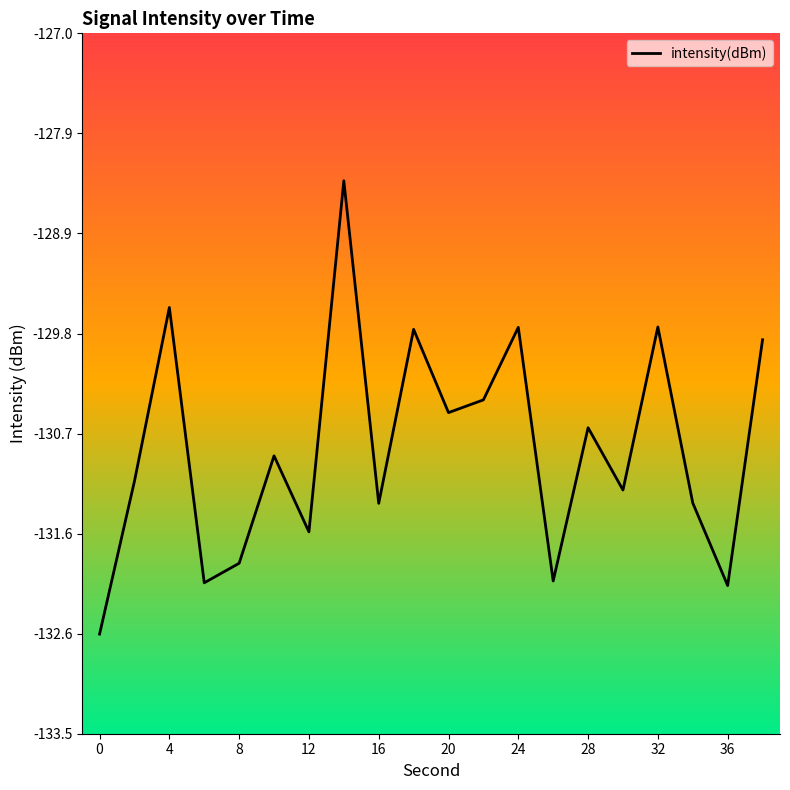

Does the chart have visible grid lines?

No